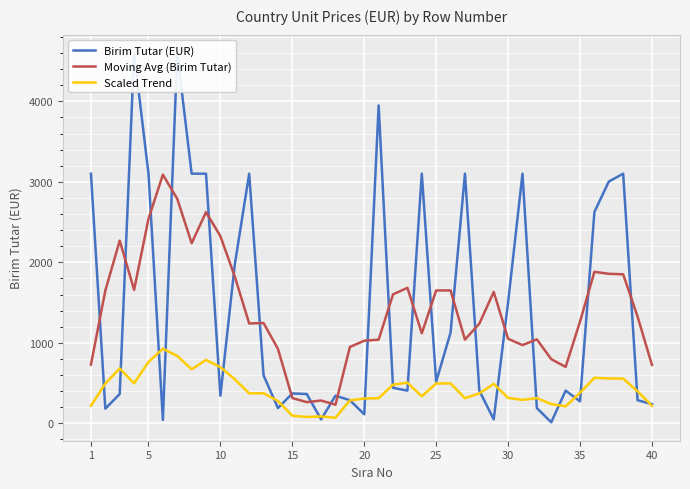

What is the lowest value of the Scaled Trend series?

69.3